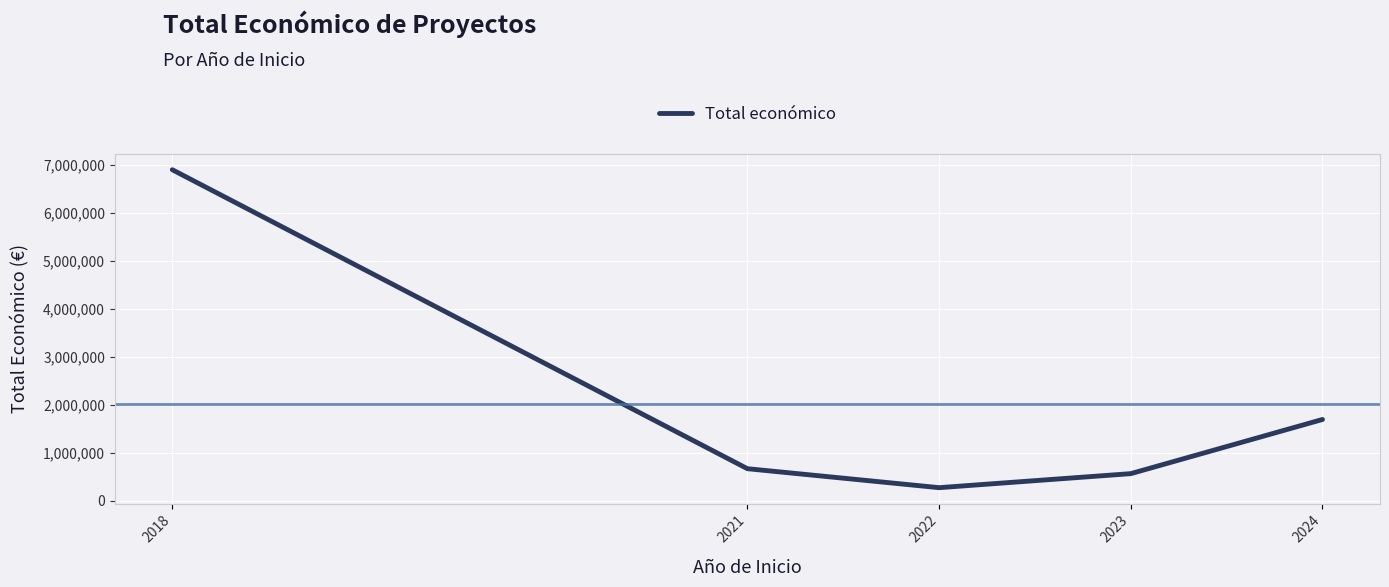

Reading right to left, extract all data points from this chart.

1694577	566298	274183	669469	6895953